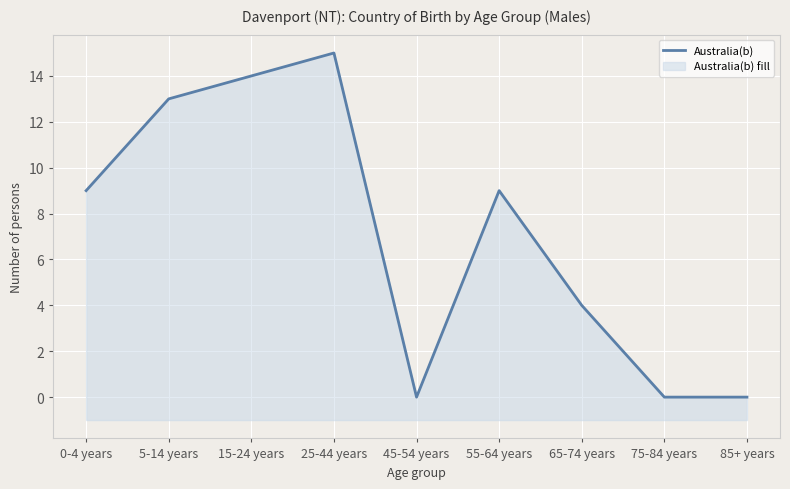

Where is the data nearest to the value 7?

0-4 years